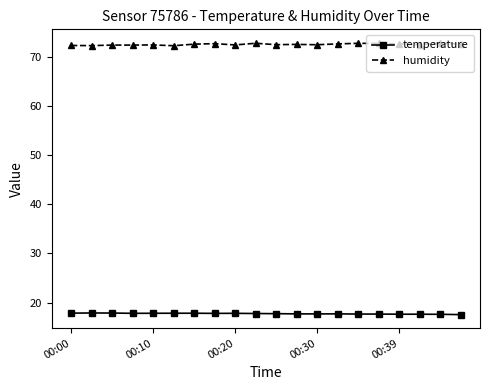

List the series in order of their peak value, lowest first.

temperature, humidity